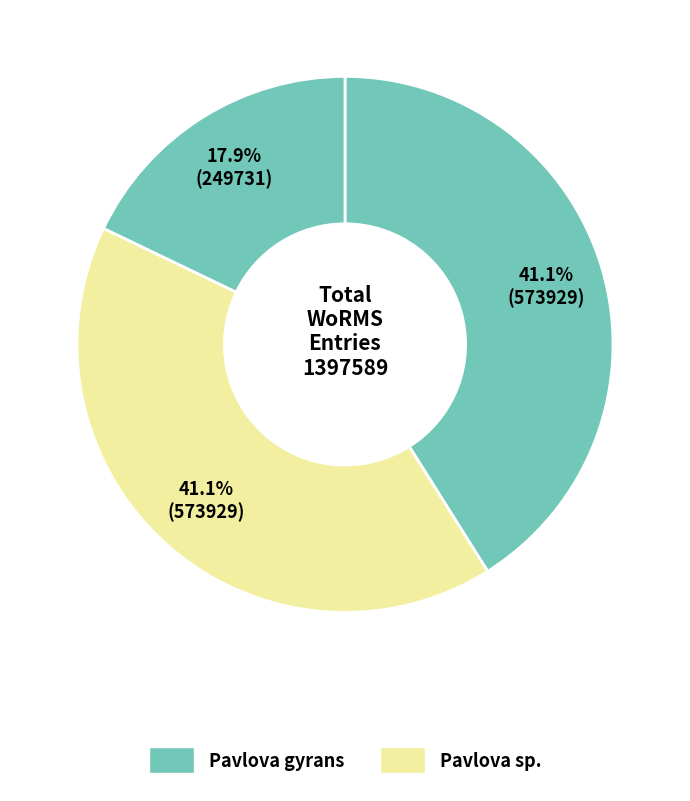

How many segments does this pie chart have?

3